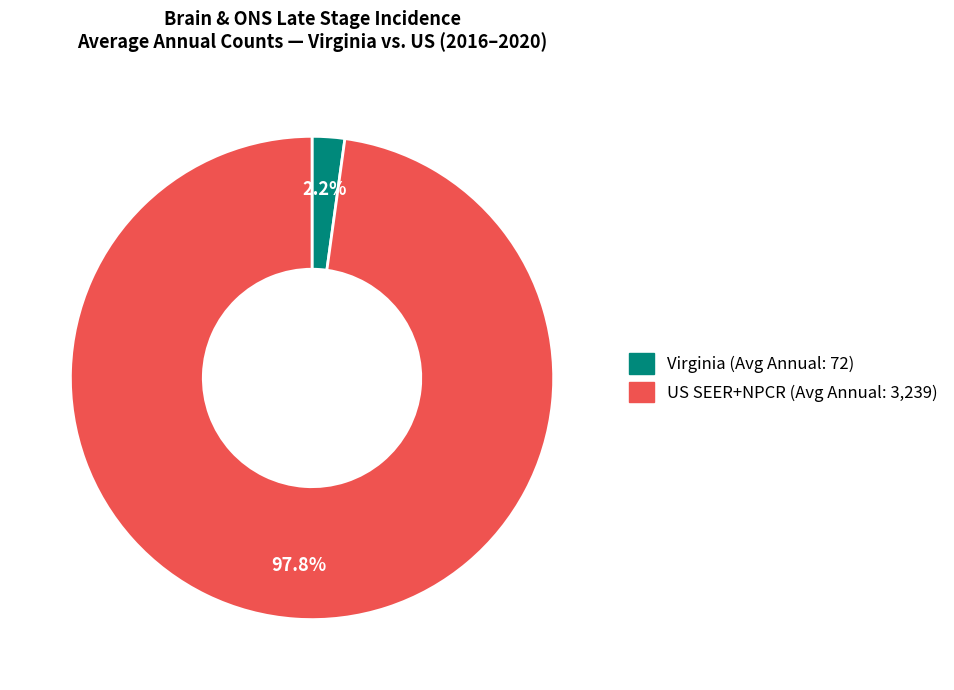

Does any single category account for the majority?

Yes